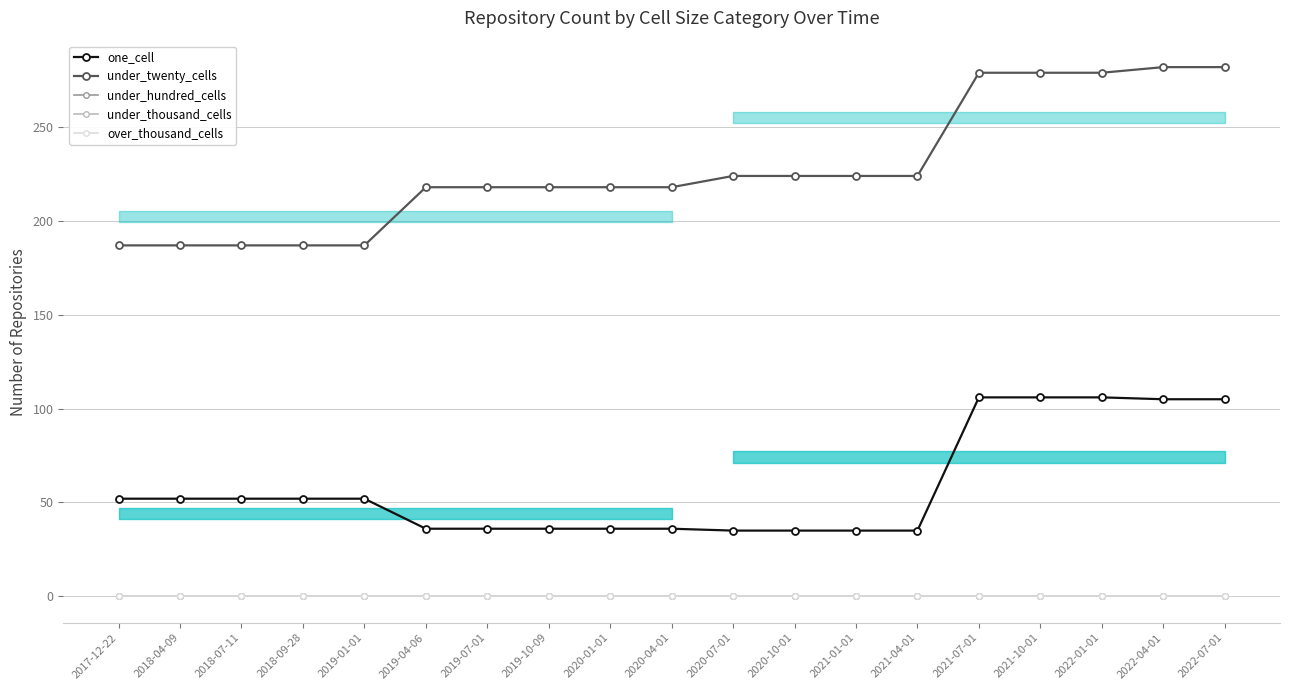

Reading left to right, extract all data points from this chart.

one_cell: 2017-12-22=52	2018-04-09=52	2018-07-11=52	2018-09-28=52	2019-01-01=52	2019-04-06=36	2019-07-01=36	2019-10-09=36	2020-01-01=36	2020-04-01=36	2020-07-01=35	2020-10-01=35	2021-01-01=35	2021-04-01=35	2021-07-01=106	2021-10-01=106	2022-01-01=106	2022-04-01=105	2022-07-01=105
under_twenty_cells: 2017-12-22=187	2018-04-09=187	2018-07-11=187	2018-09-28=187	2019-01-01=187	2019-04-06=218	2019-07-01=218	2019-10-09=218	2020-01-01=218	2020-04-01=218	2020-07-01=224	2020-10-01=224	2021-01-01=224	2021-04-01=224	2021-07-01=279	2021-10-01=279	2022-01-01=279	2022-04-01=282	2022-07-01=282
under_hundred_cells: 2017-12-22=0	2018-04-09=0	2018-07-11=0	2018-09-28=0	2019-01-01=0	2019-04-06=0	2019-07-01=0	2019-10-09=0	2020-01-01=0	2020-04-01=0	2020-07-01=0	2020-10-01=0	2021-01-01=0	2021-04-01=0	2021-07-01=0	2021-10-01=0	2022-01-01=0	2022-04-01=0	2022-07-01=0
under_thousand_cells: 2017-12-22=0	2018-04-09=0	2018-07-11=0	2018-09-28=0	2019-01-01=0	2019-04-06=0	2019-07-01=0	2019-10-09=0	2020-01-01=0	2020-04-01=0	2020-07-01=0	2020-10-01=0	2021-01-01=0	2021-04-01=0	2021-07-01=0	2021-10-01=0	2022-01-01=0	2022-04-01=0	2022-07-01=0
over_thousand_cells: 2017-12-22=0	2018-04-09=0	2018-07-11=0	2018-09-28=0	2019-01-01=0	2019-04-06=0	2019-07-01=0	2019-10-09=0	2020-01-01=0	2020-04-01=0	2020-07-01=0	2020-10-01=0	2021-01-01=0	2021-04-01=0	2021-07-01=0	2021-10-01=0	2022-01-01=0	2022-04-01=0	2022-07-01=0